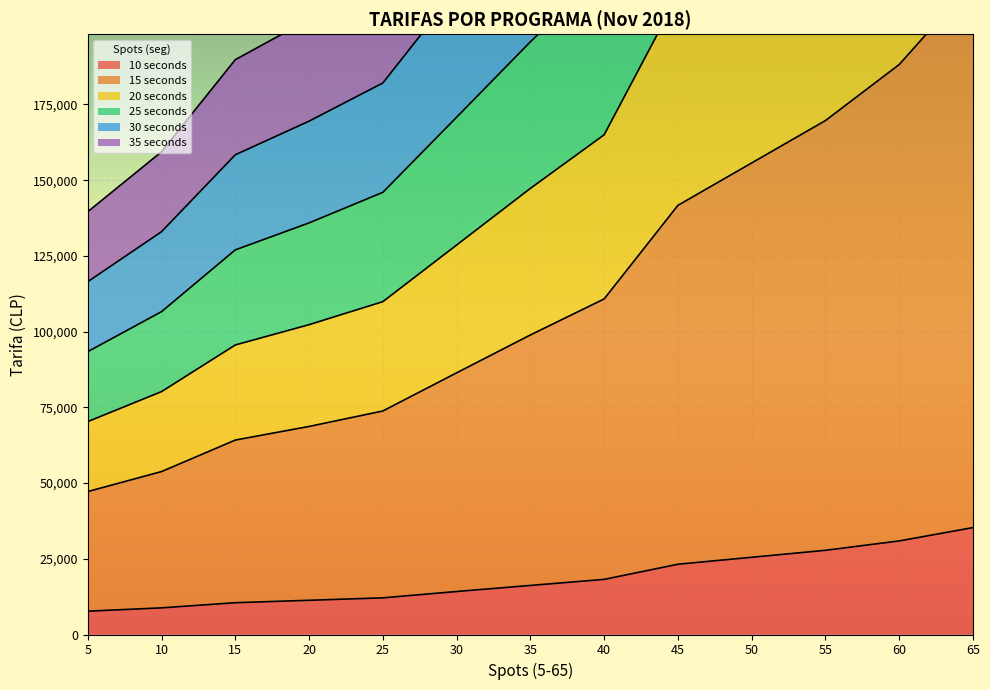

What is the difference between the 30 seconds values at 55 and 35?

140000